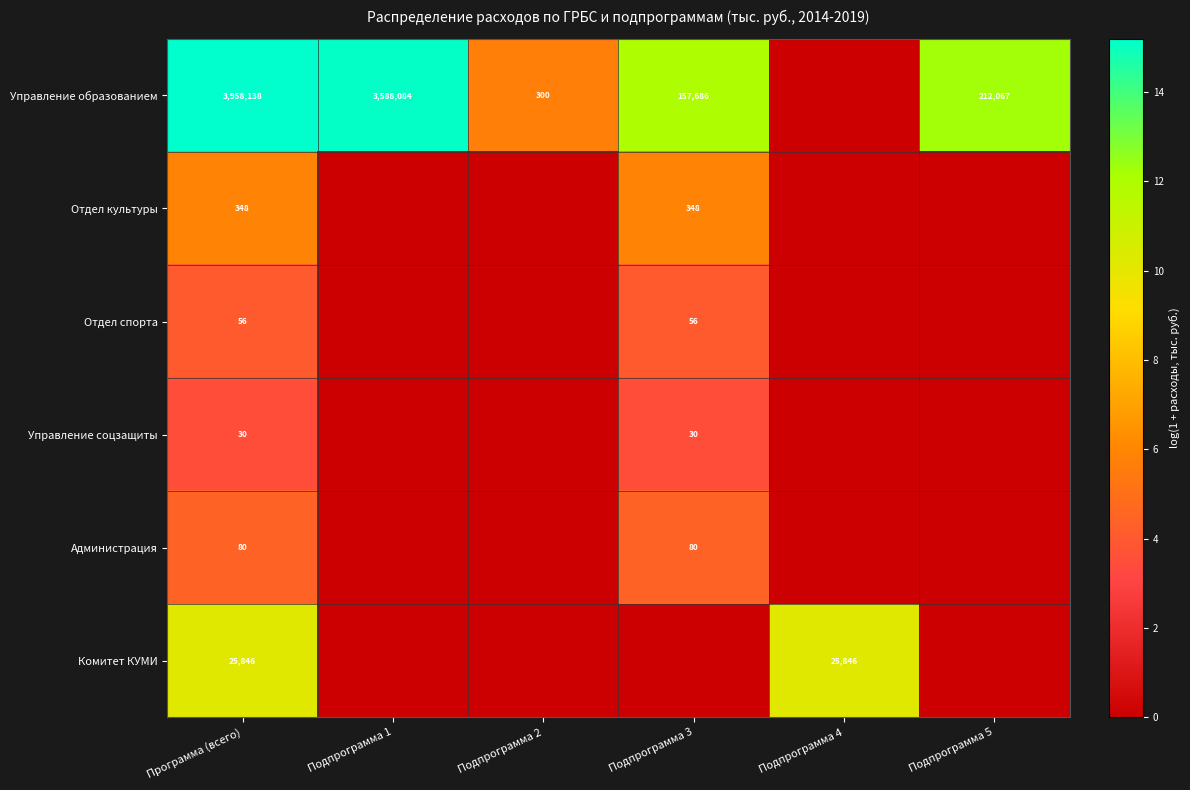

What is the spread (max minus min) of values at Подпрограмма 1?

15.1